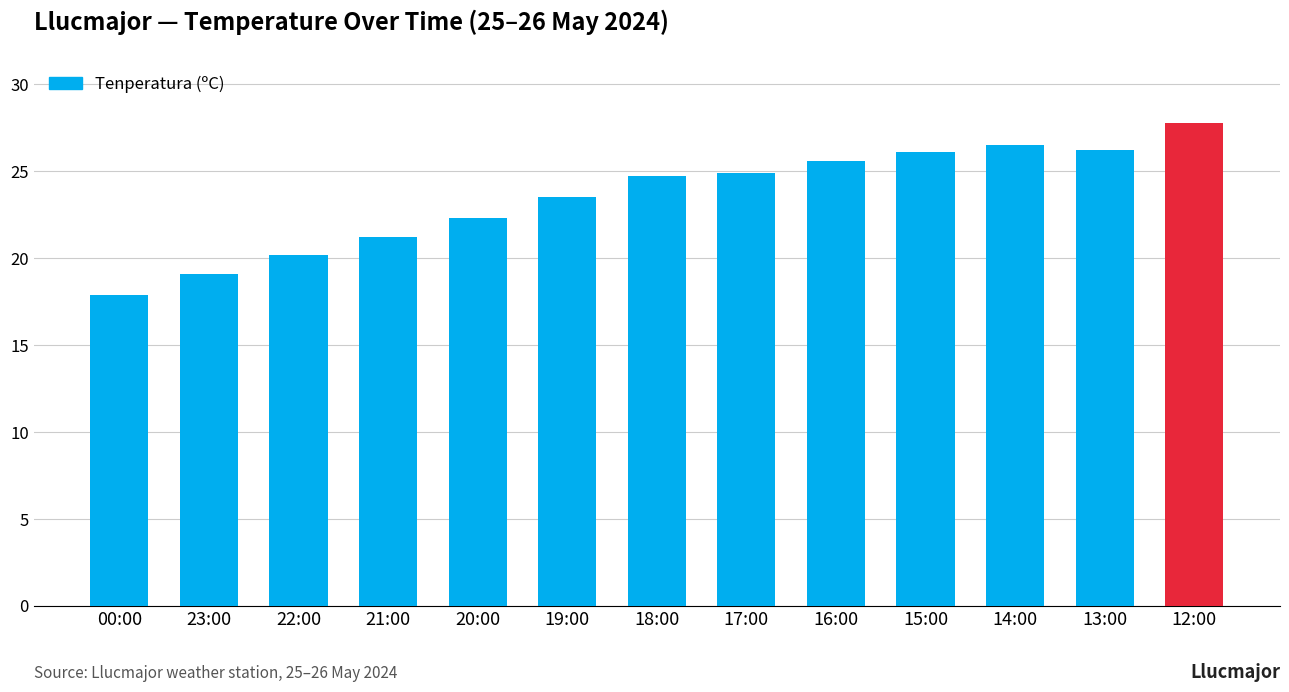

True or false: the data shows 17.3 at 13:00.

False